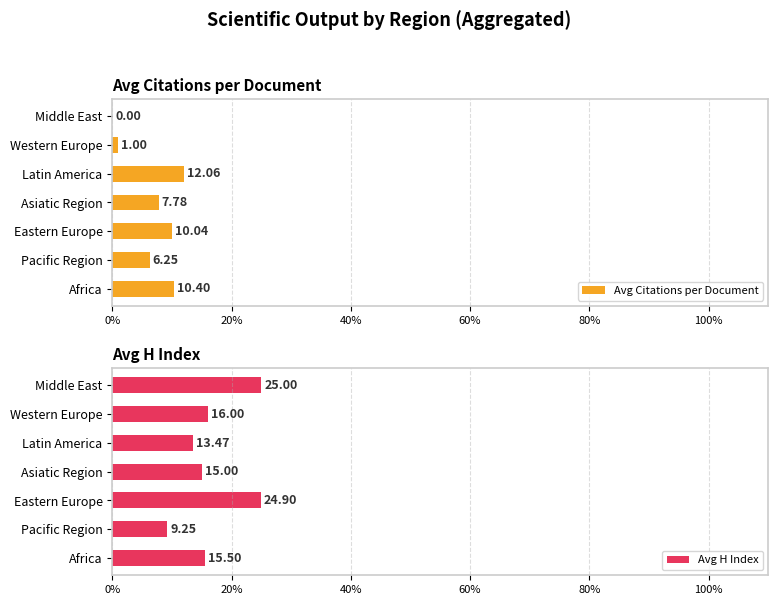

At which label does Avg Citations per Document reach its peak?

Latin America